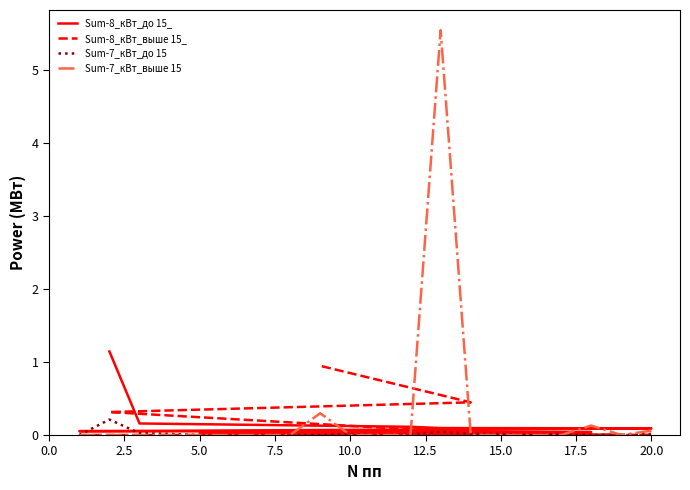

True or false: Sum-7_кВт_выше 15 has more than 2 points higher than both neighbors.

True